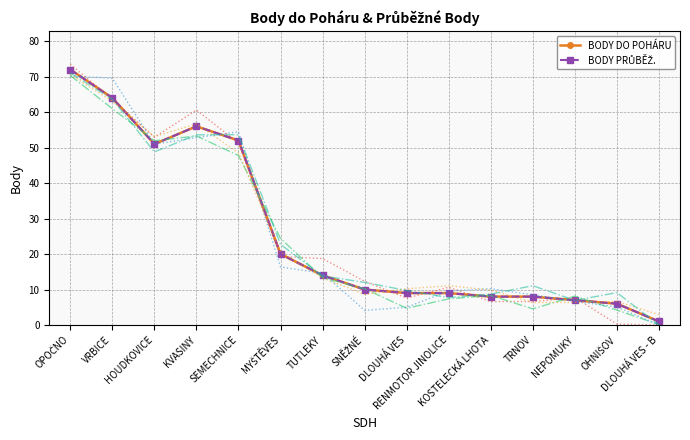

What is the greatest value displayed?

72